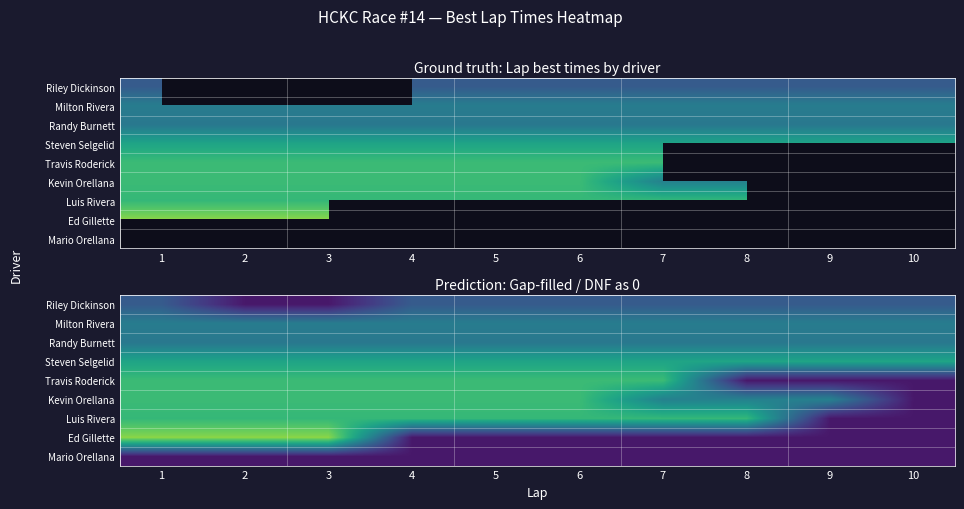

Is it true that Travis Roderick equals 38.1 at 6?

True